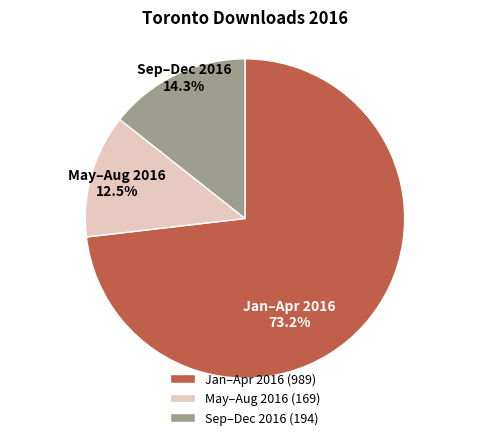

Which has a higher value, May–Aug 2016 (169) or Jan–Apr 2016 (989)?

Jan–Apr 2016 (989)